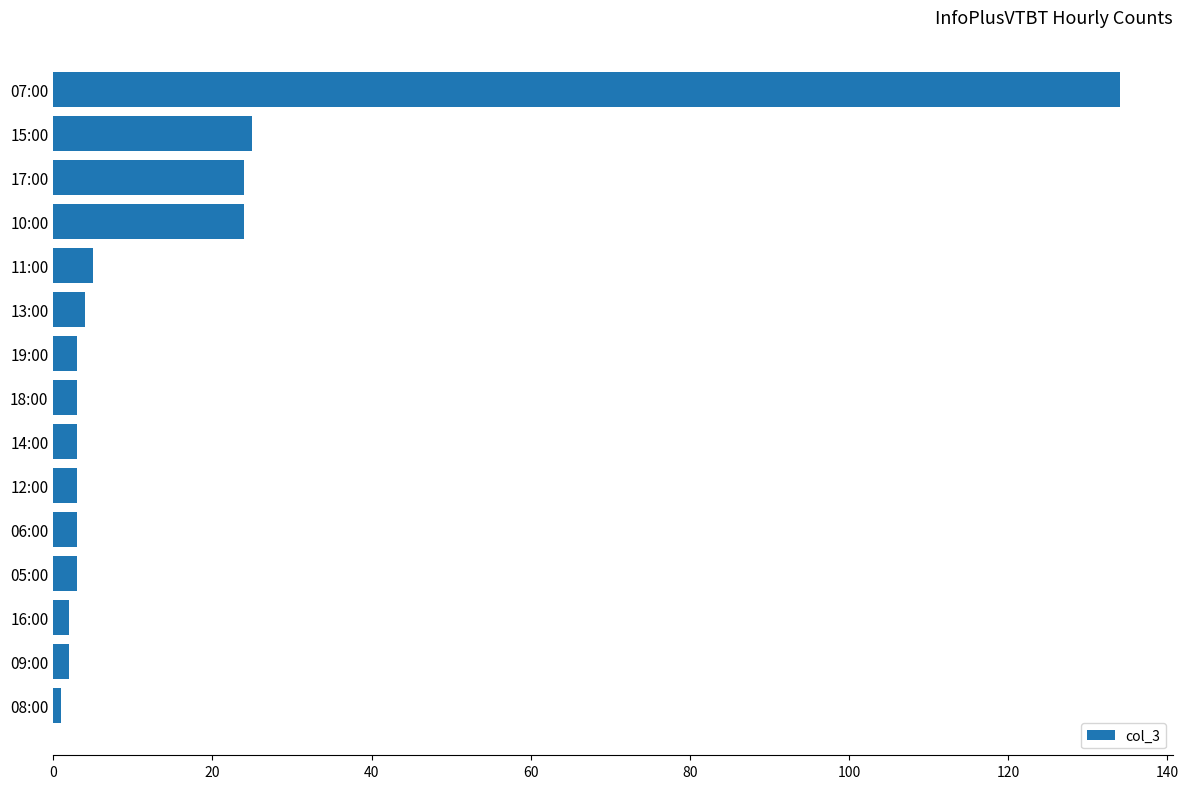

The chart shows a value of 3 at 19:00. True or false?

True